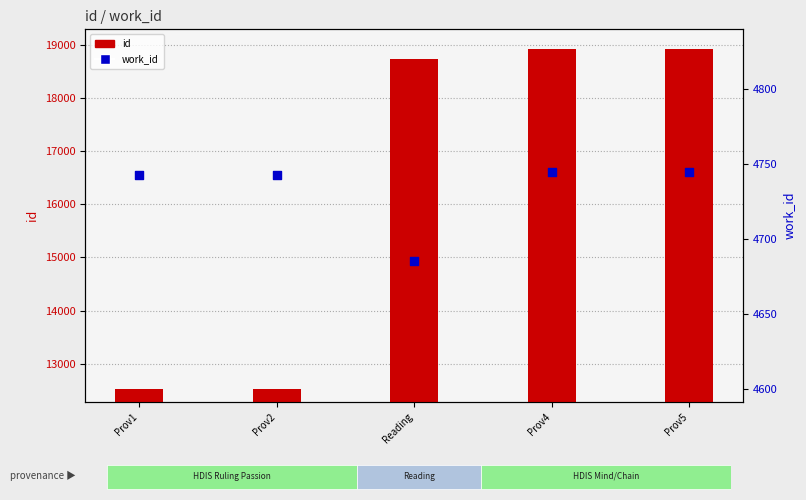

Which series reaches the minimum Y coordinate?

work_id